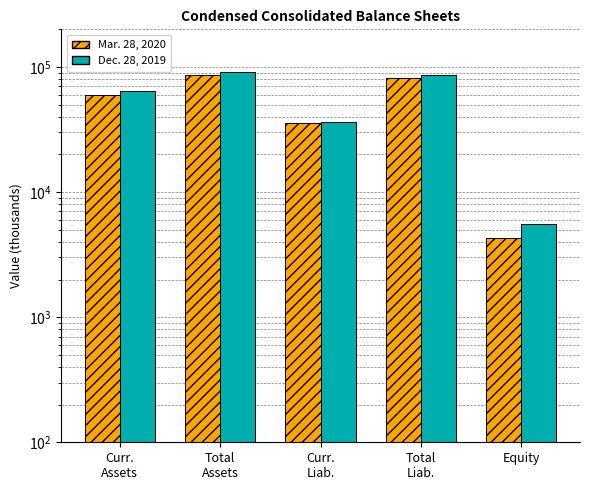

How many groups of bars are there?

5